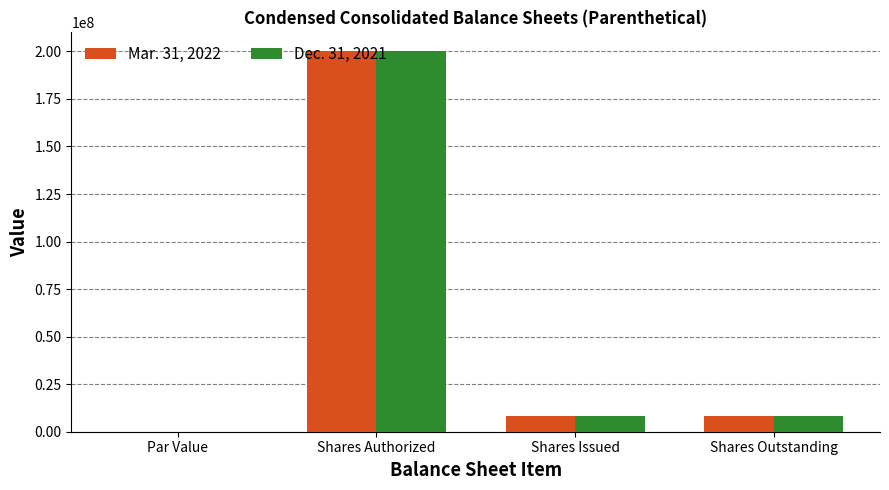

What is the difference between the Mar. 31, 2022 values at Shares Authorized and Shares Outstanding?

191741403.0